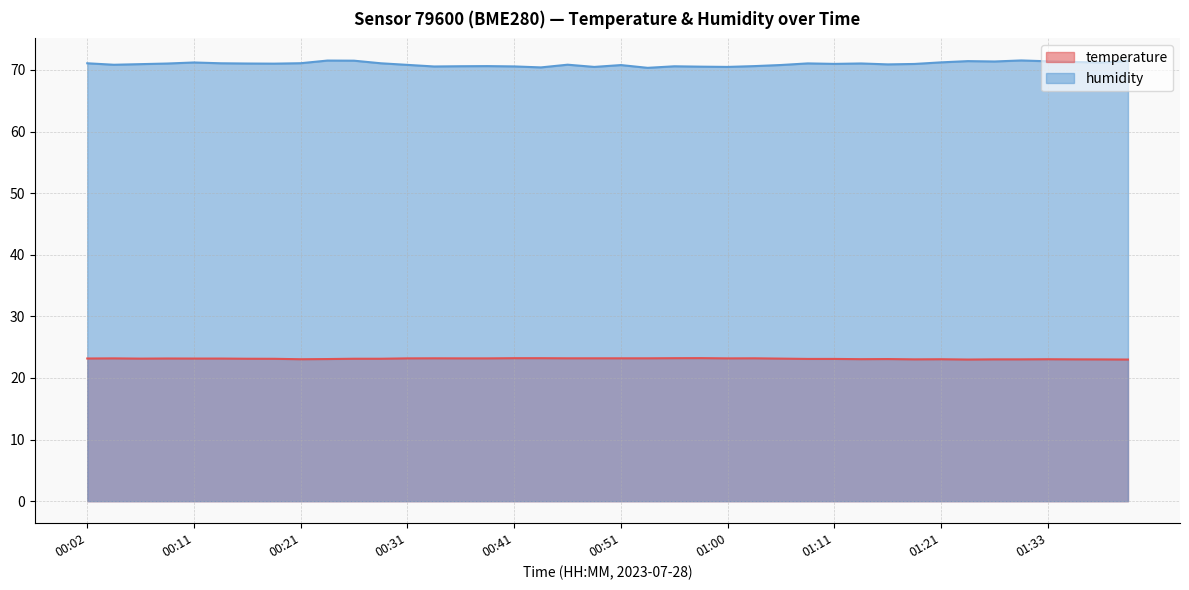

What is the smallest value displayed?

23.0